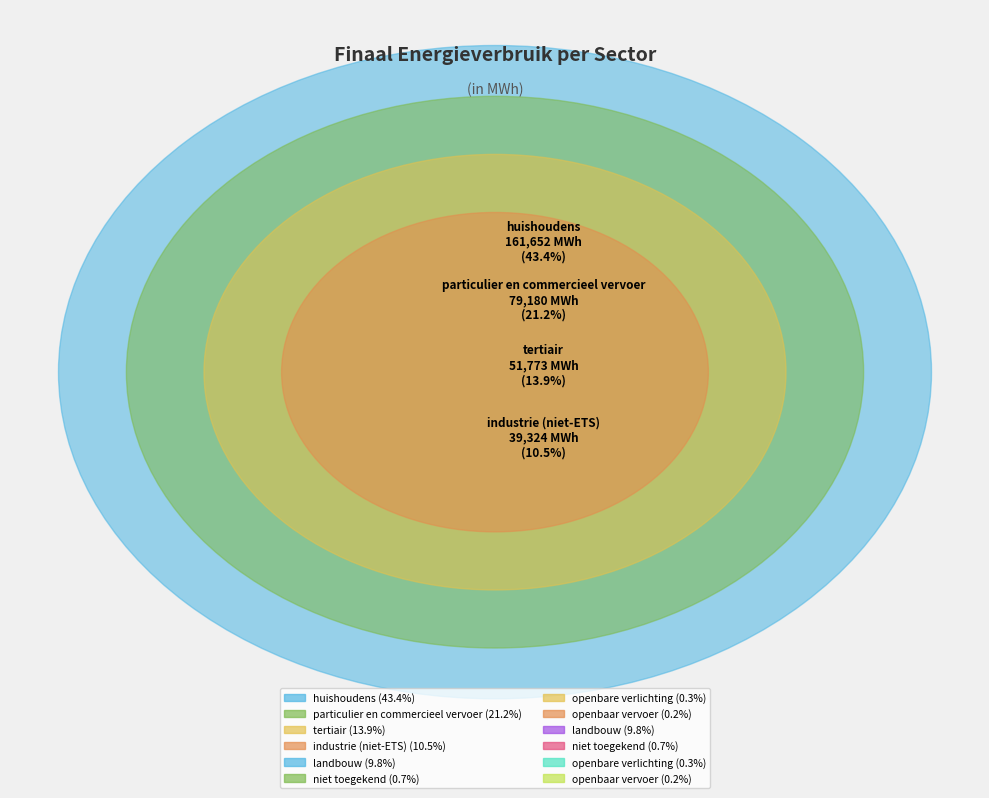

What percentage do openbare verlichting and openbaar vervoer together represent?

0.5%